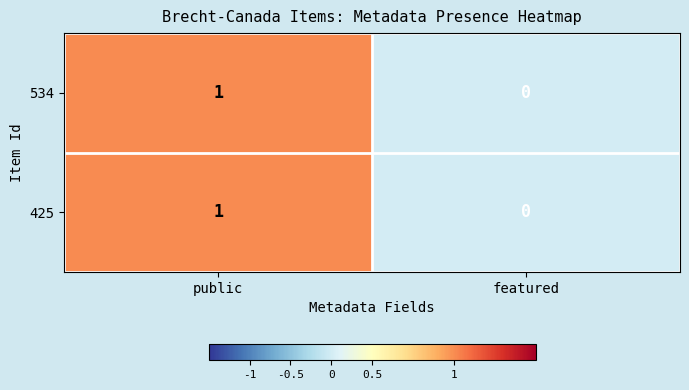

Rank the categories by 425 value from highest to lowest.

public, featured